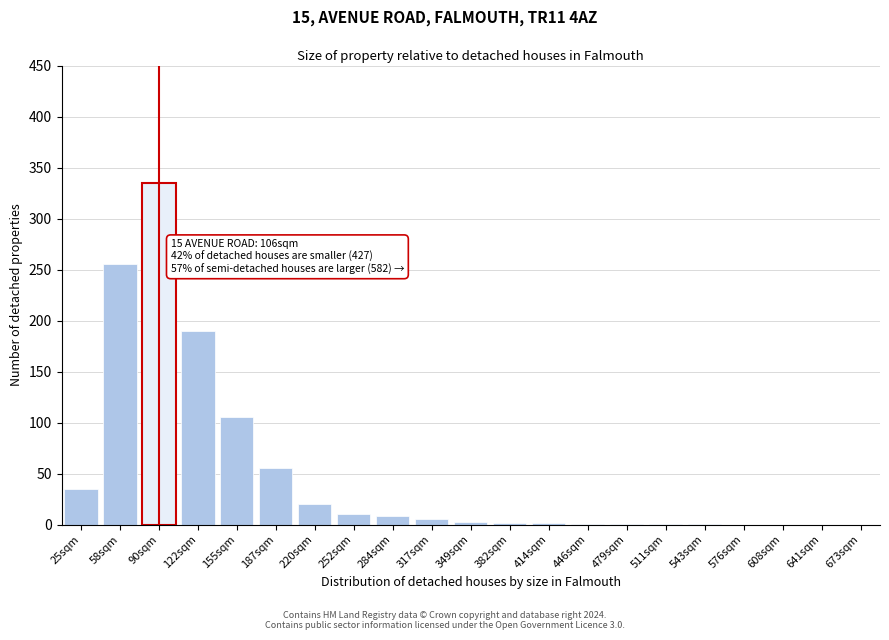

Where is the data nearest to the value 167?

122sqm